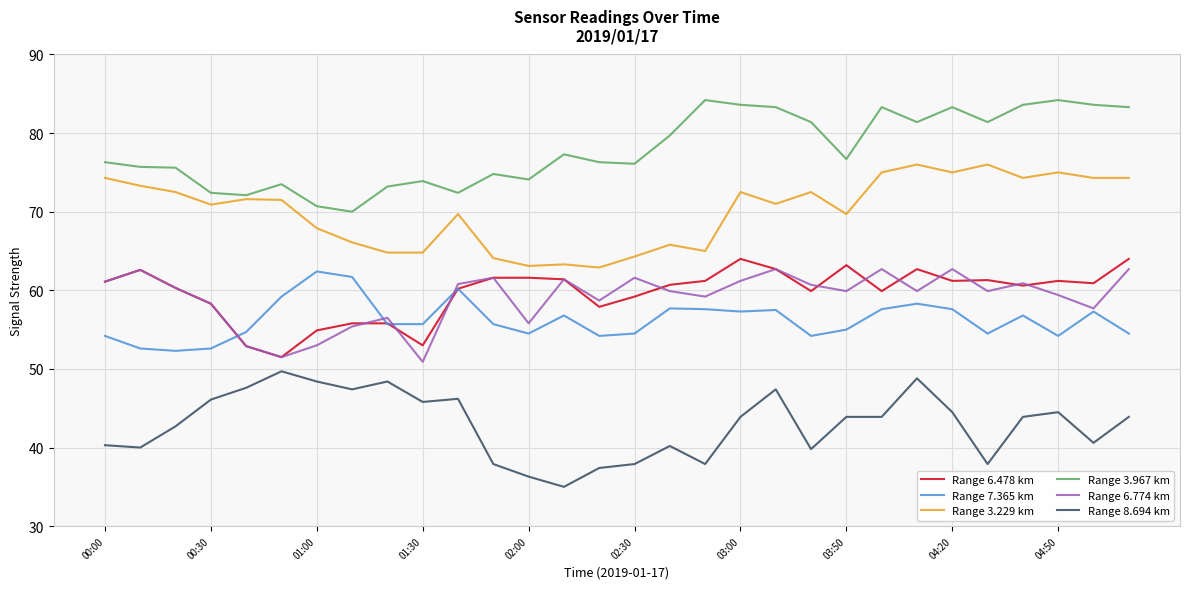

What is the smallest value displayed?

35.0